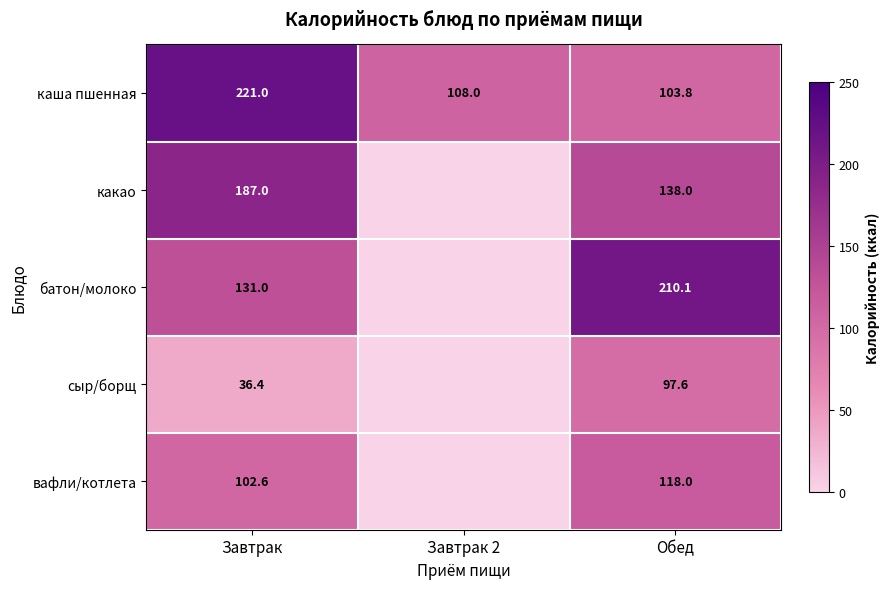

What is the difference between the highest and lowest values at Завтрак?

184.6